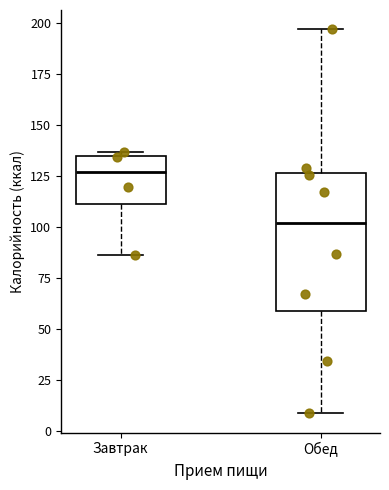

Reading left to right, read every box against the y-axis: the position of its median line, the range the box covers, and the ends of its whiskers. The values are not printed on the chart, so give them approximately, as read against the axis.

Завтрак: median 125, box 110 to 135, whiskers 85 to 135 (just above the box's upper edge)
Обед: median 100, box 60 to 125, whiskers 10 to 195